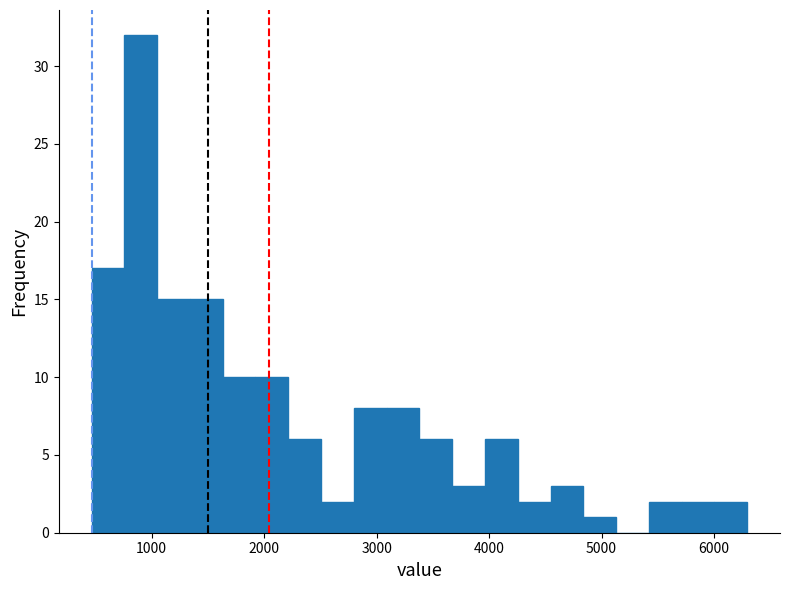

Read against the x-axis, roughly where is the centre of the tallest bar?

900